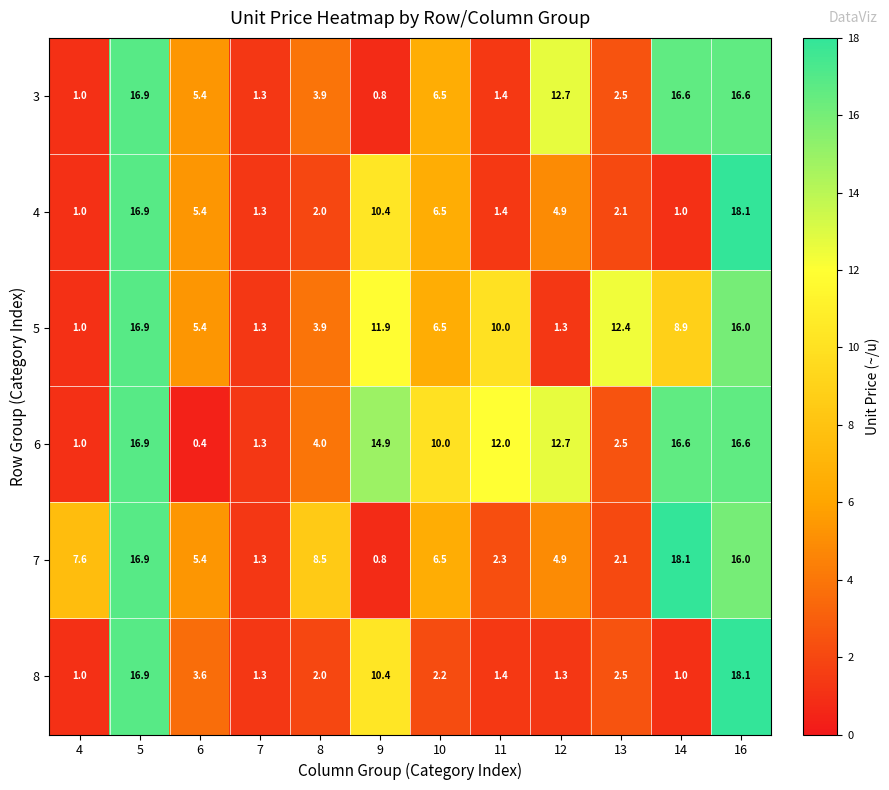

At which category does the chart reach its minimum across all series?

6